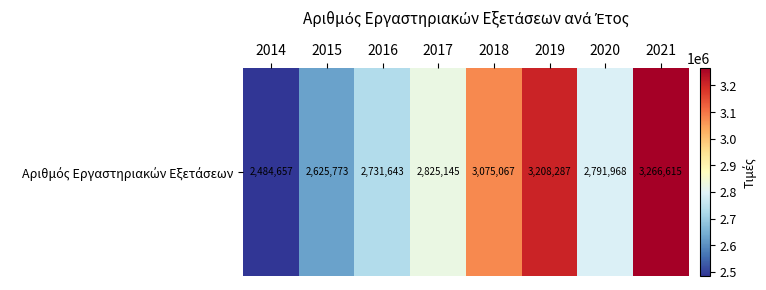

The chart shows a value of 2825145 at 2017. True or false?

True